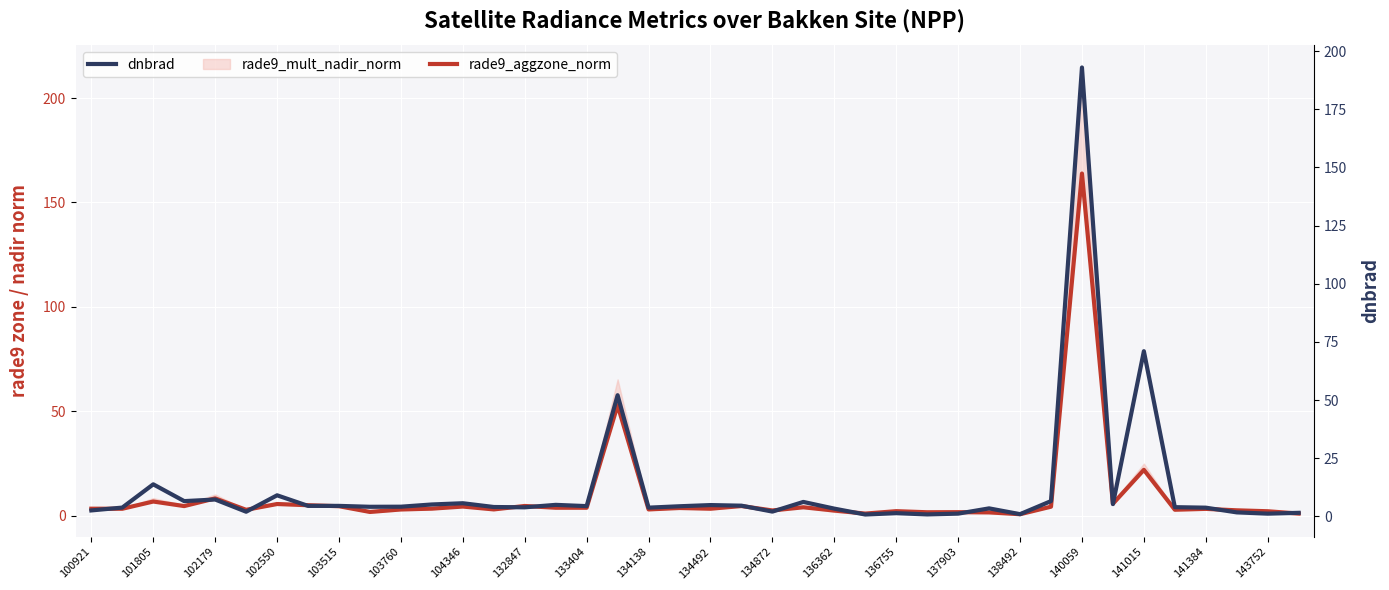

What is the difference between the maximum and minimum values in the dnbrad series?

192.2